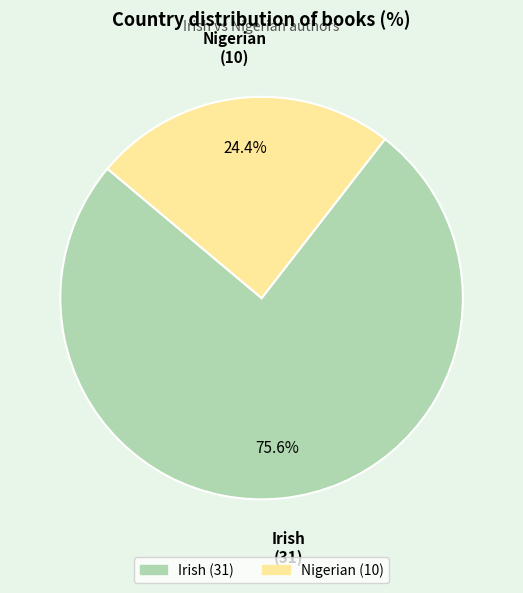

What percentage is the Irish slice, to the nearest percent?

76%